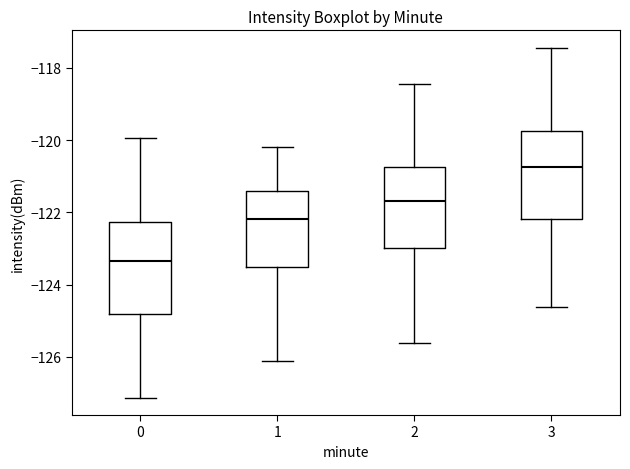

Where does the upper whisker of the box at x = 1 end on the y-axis? The values are not printed on the chart, so give them approximately, as read against the axis.

-120.2